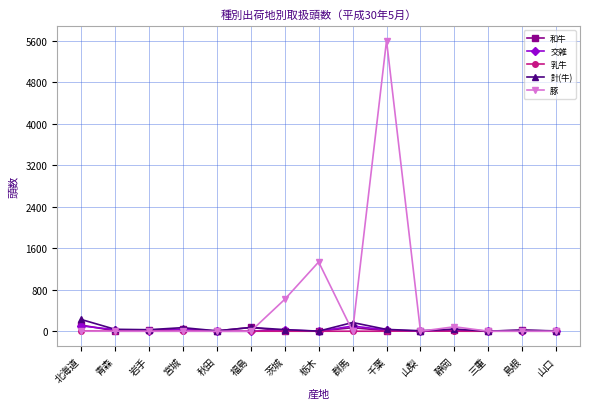

Which series has the widest spread of values?

豚